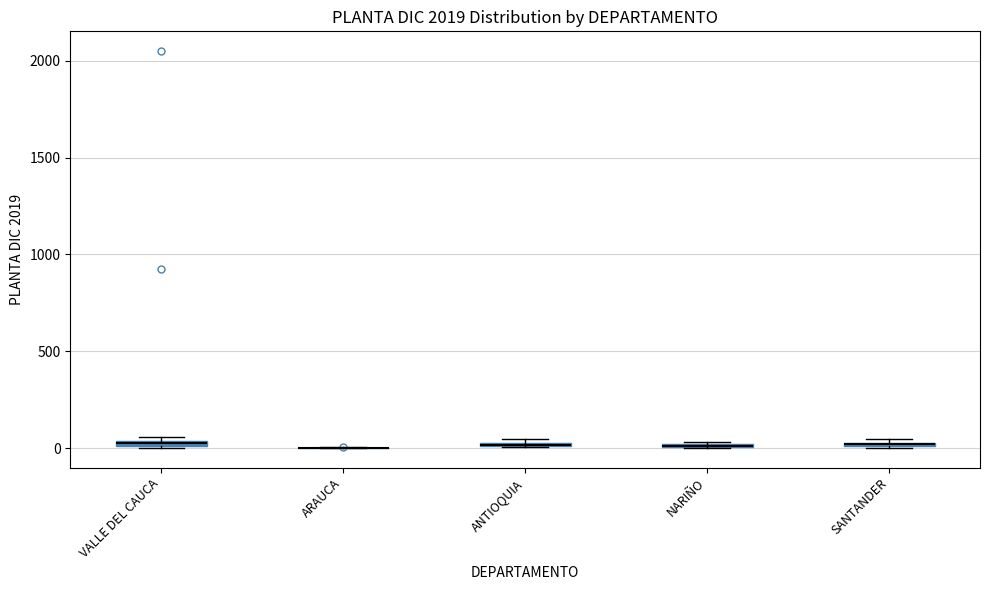

Where is the upper edge of the box for ANTIOQUIA on the y-axis? The values are not printed on the chart, so give them approximately, as read against the axis.

50